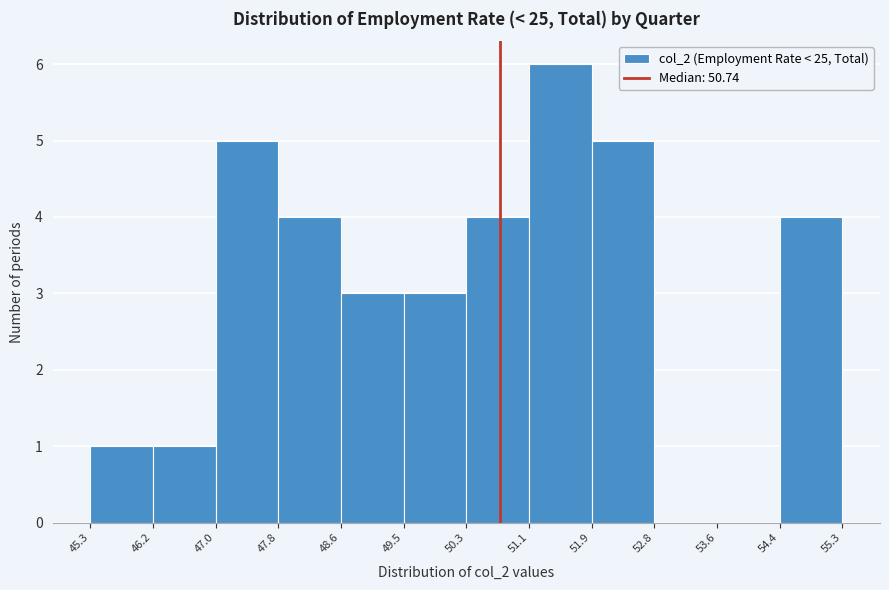

Reading left to right, transcribe this chart: for each bar, give the range it covers on the x-axis and its height. The values are not printed on the chart, so give them approximately, as read against the axis.

45.3 to 46.2: 1
46.2 to 47.0: 1
47.0 to 47.8: 5
47.8 to 48.6: 4
48.6 to 49.5: 3
49.5 to 50.3: 3
50.3 to 51.1: 4
51.1 to 51.9: 6
51.9 to 52.8: 5
52.8 to 53.6: 0
53.6 to 54.4: 0
54.4 to 55.3: 4